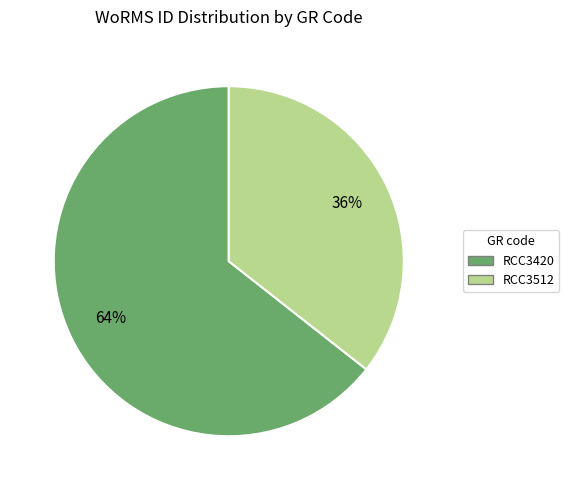

Is it true that RCC3420 is 64% of the pie?

True